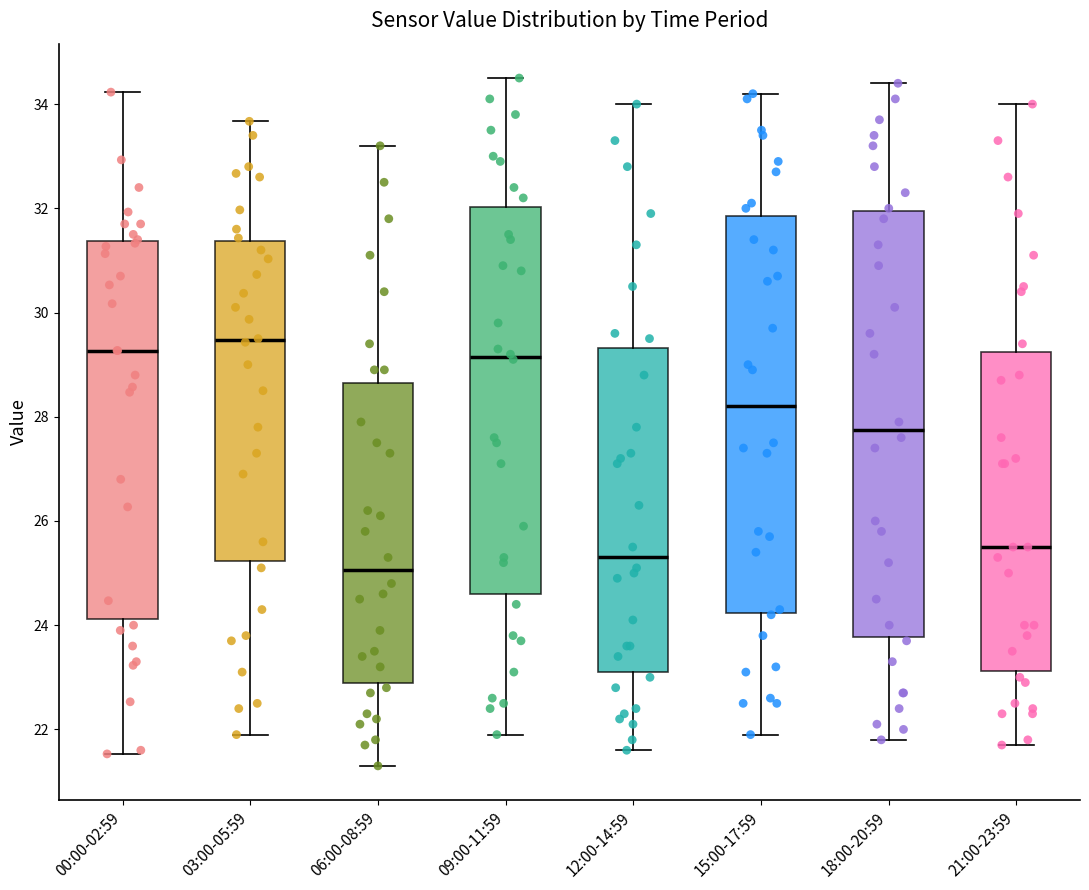

Comparing the boxes themselves (not the whiskers), which one is the tallest?

18:00-20:59